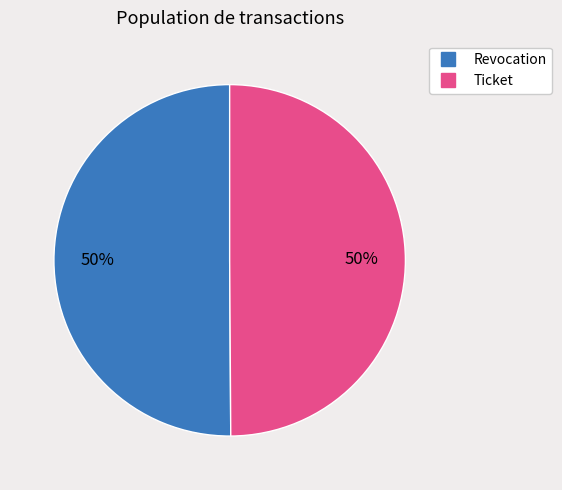

How many segments does this pie chart have?

2